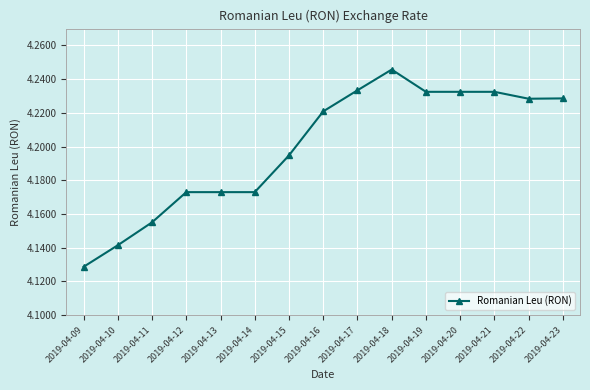

What is the sum of the values at 2019-04-14 and 2019-04-16?

8.4